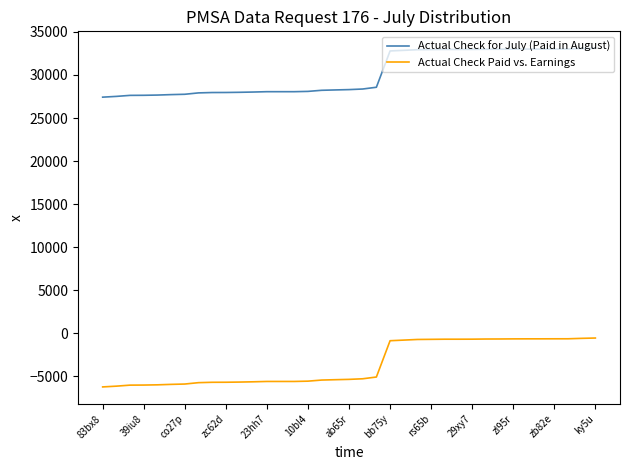

What is the difference between the maximum and minimum values in the Actual Check Paid vs. Earnings series?

5678.7